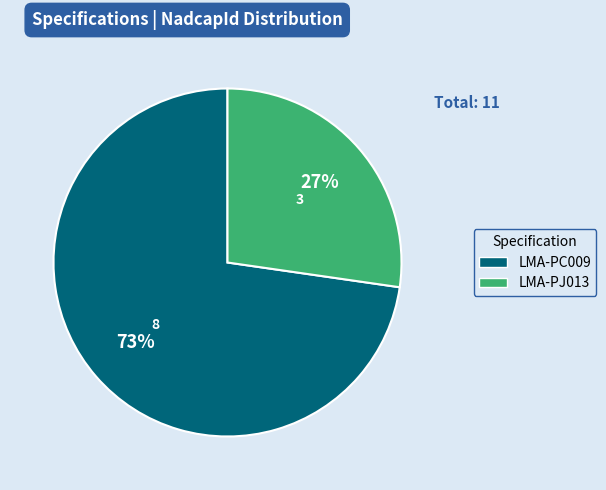

The LMA-PJ013 slice represents 27% of the pie. True or false?

True